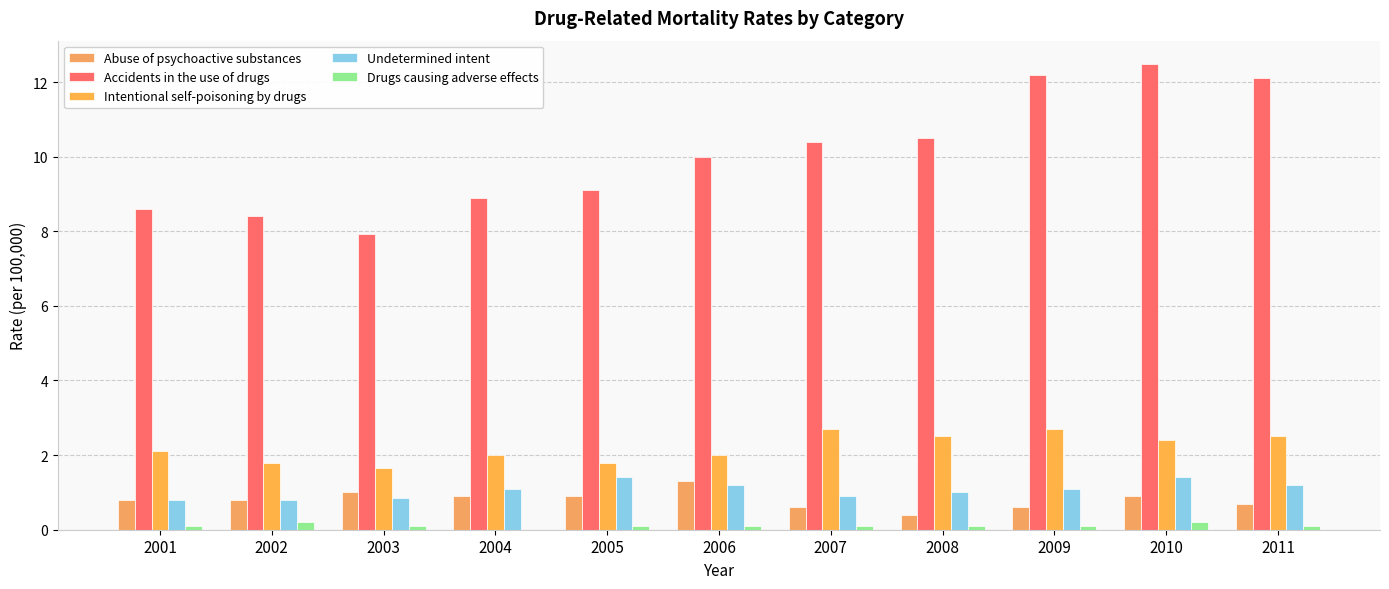

At which category does the chart reach its minimum across all series?

2004